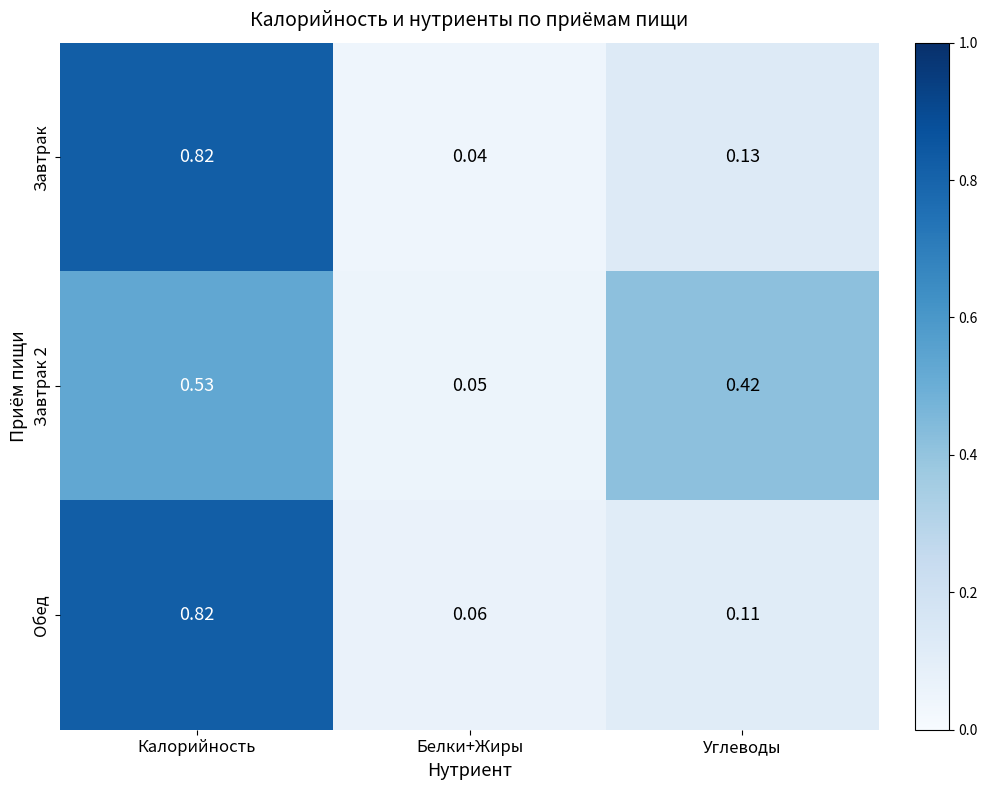

Which series has the largest range (max minus min)?

Завтрак